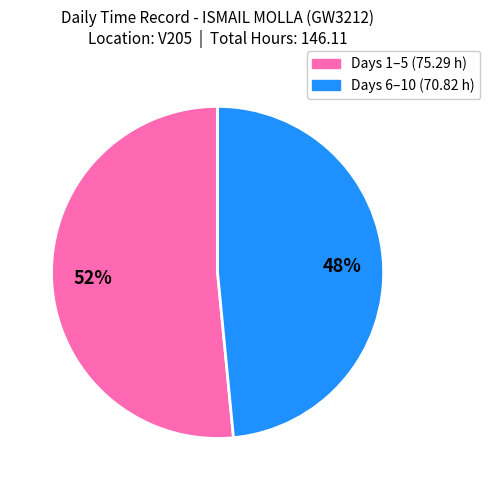

Is there a majority slice in this chart?

Yes